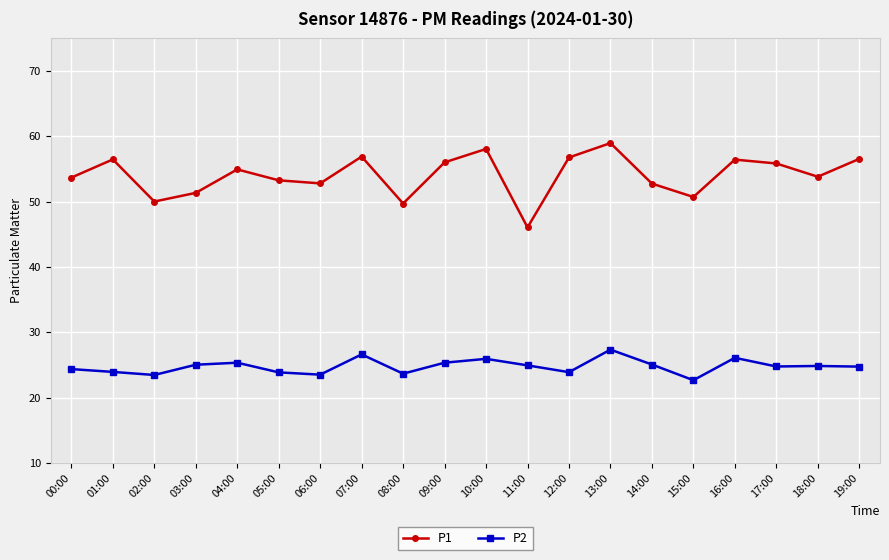

What is the label of the 14th point from the left?

13:00